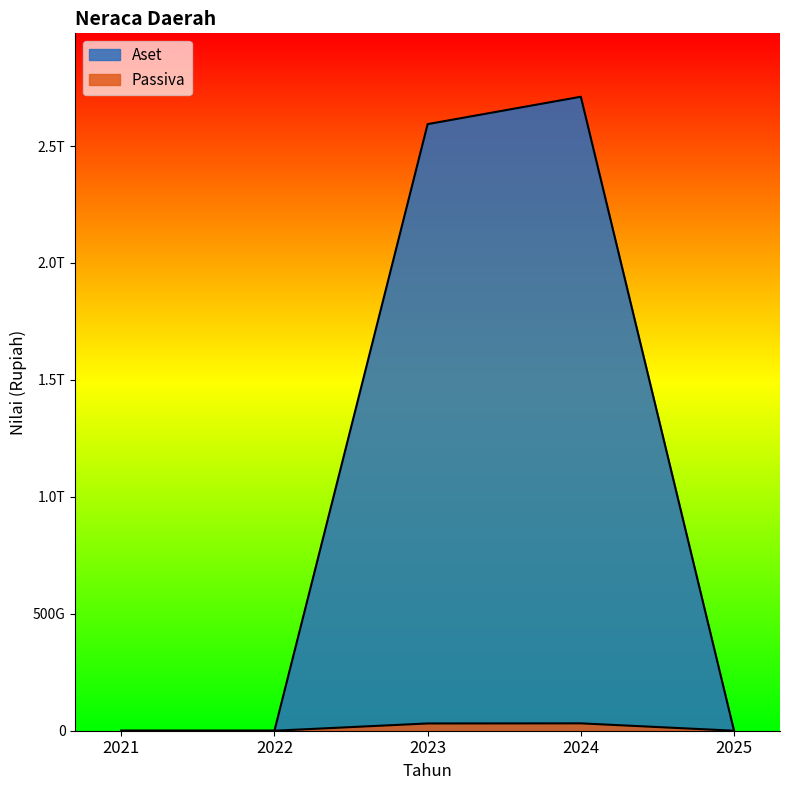

What are all the series names shown in the legend?

Aset, Passiva